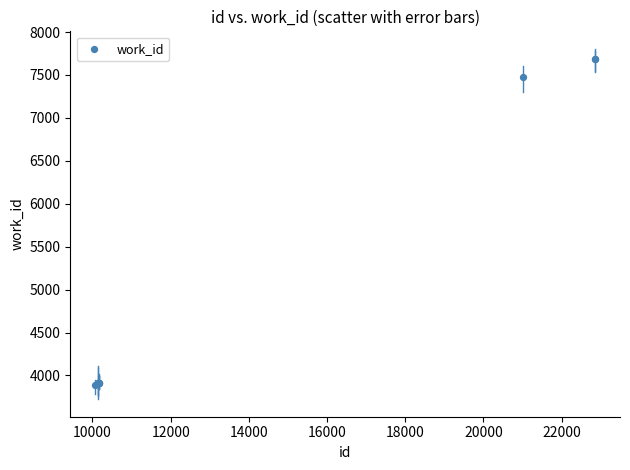

What Y value in the scatter plot is closest to 5791?

7476